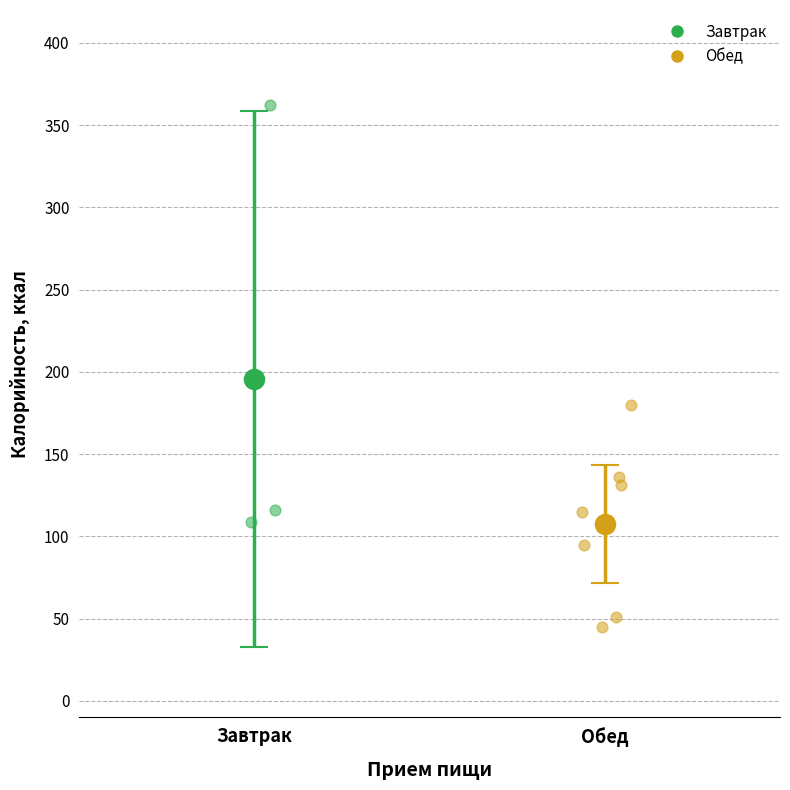

What are all the series names shown in the legend?

Завтрак, Обед